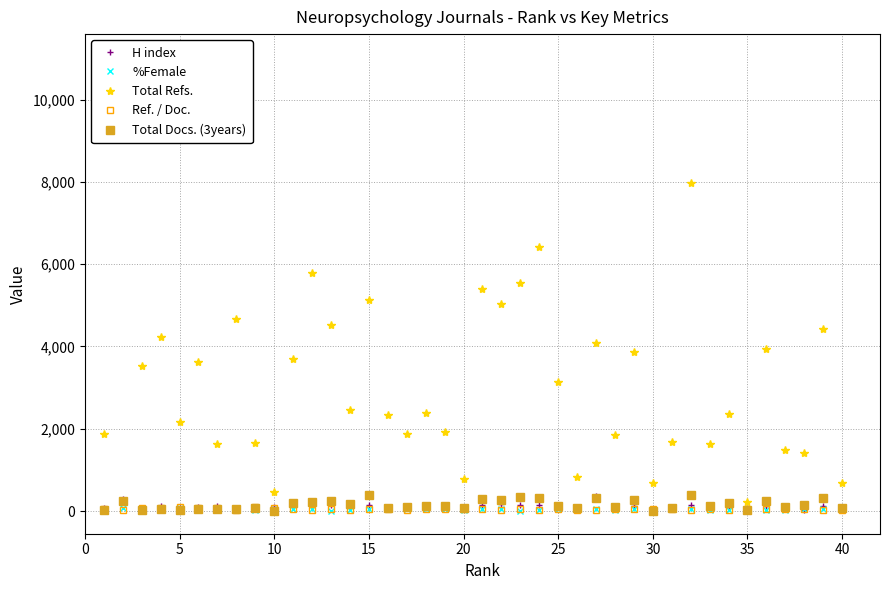

True or false: Total Docs. (3years) and H index cross at least once.

True